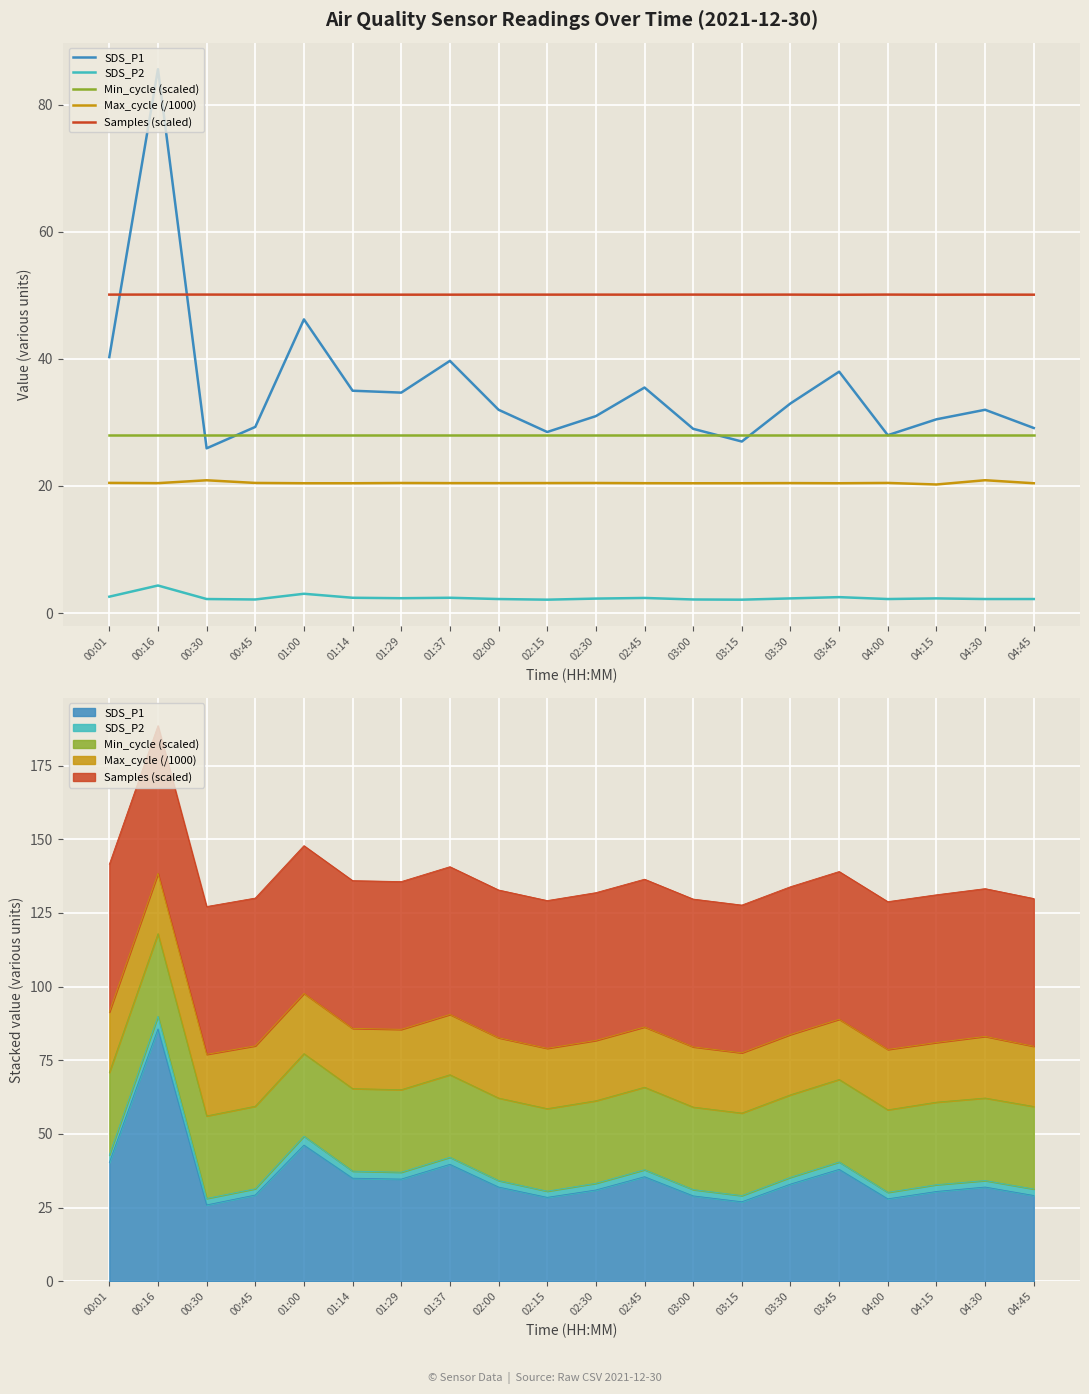

Is it true that Samples (scaled) equals 27.9 at 03:45?

False